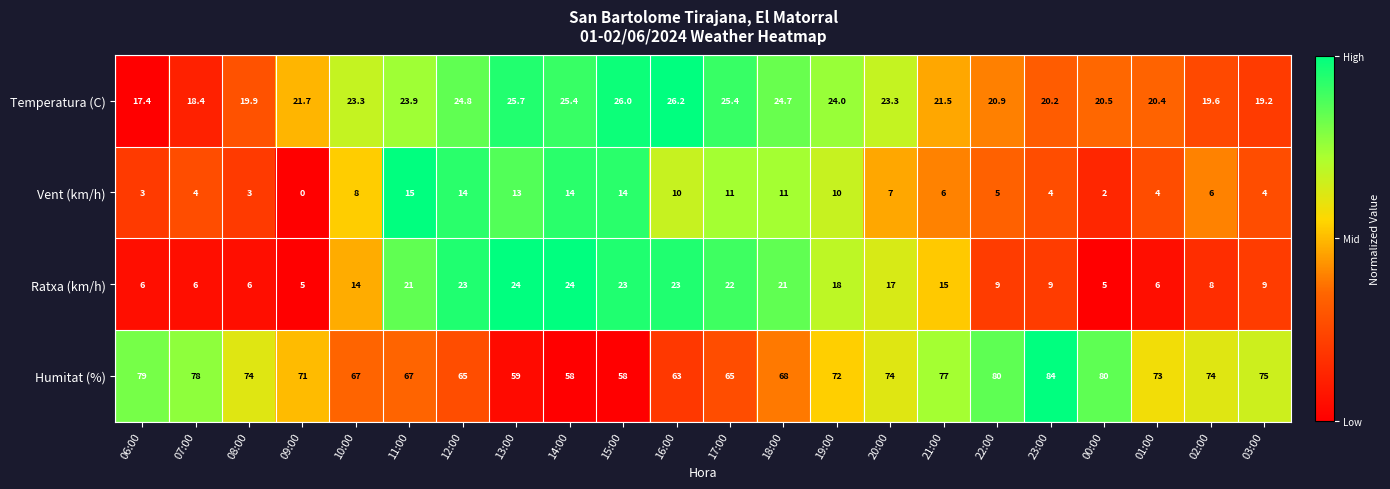

At how many categories does at least one series exceed 0?

22